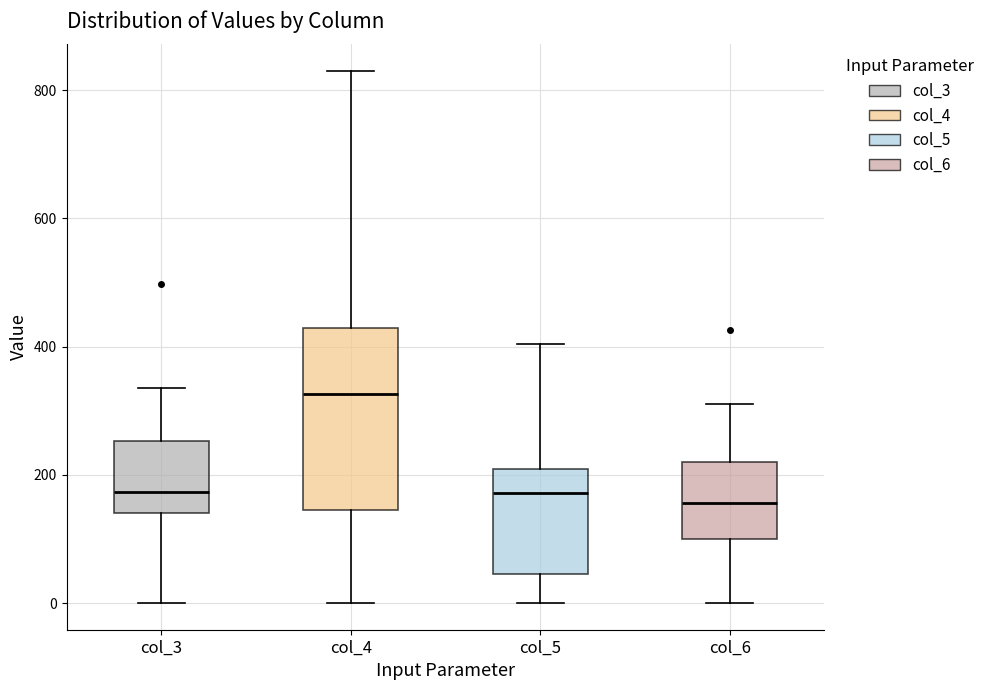

Reading left to right, read every box against the y-axis: the position of its median line, the range the box covers, and the ends of its whiskers. The values are not printed on the chart, so give them approximately, as read against the axis.

col_3: median 180, box 140 to 260, whiskers 0 to 340
col_4: median 320, box 140 to 420, whiskers 0 to 840
col_5: median 180, box 40 to 200, whiskers 0 to 400
col_6: median 160, box 100 to 220, whiskers 0 to 320